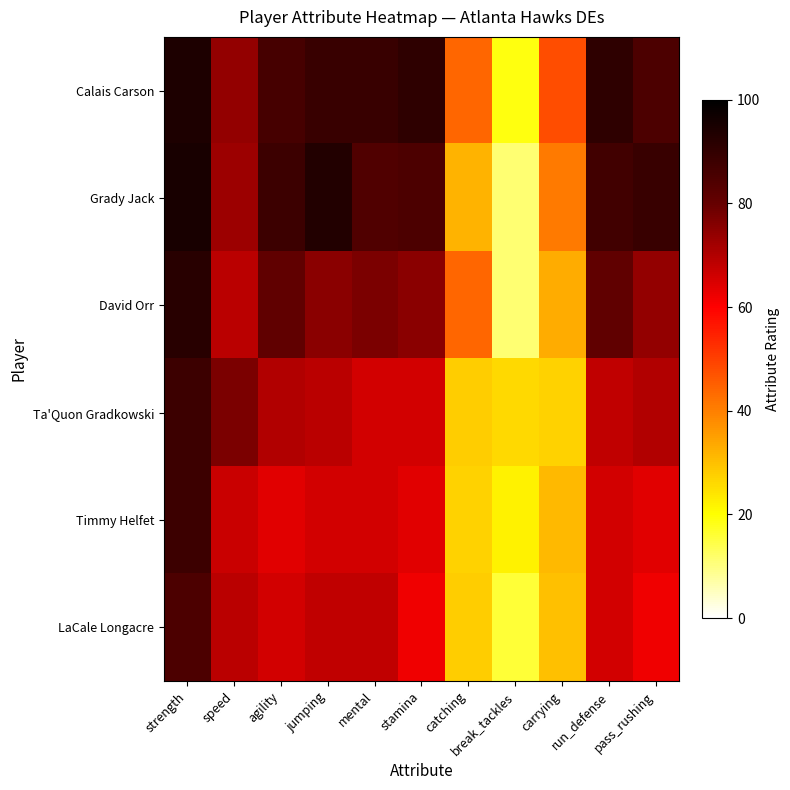

How many distinct data groups are displayed?

6